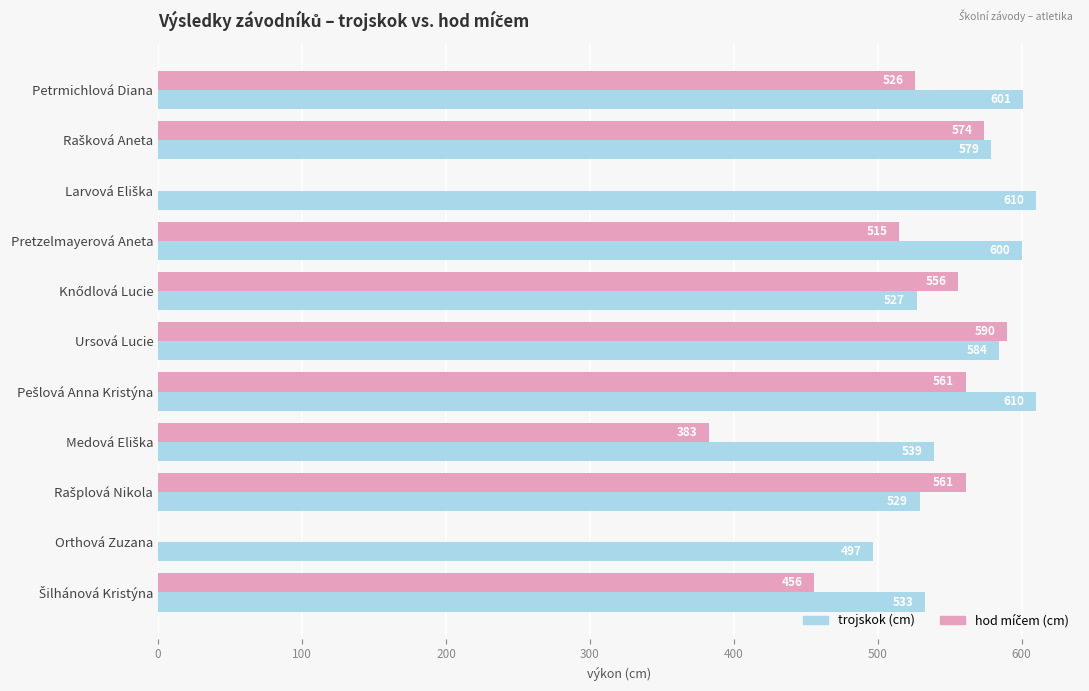

What is the maximum value shown in the chart?

610